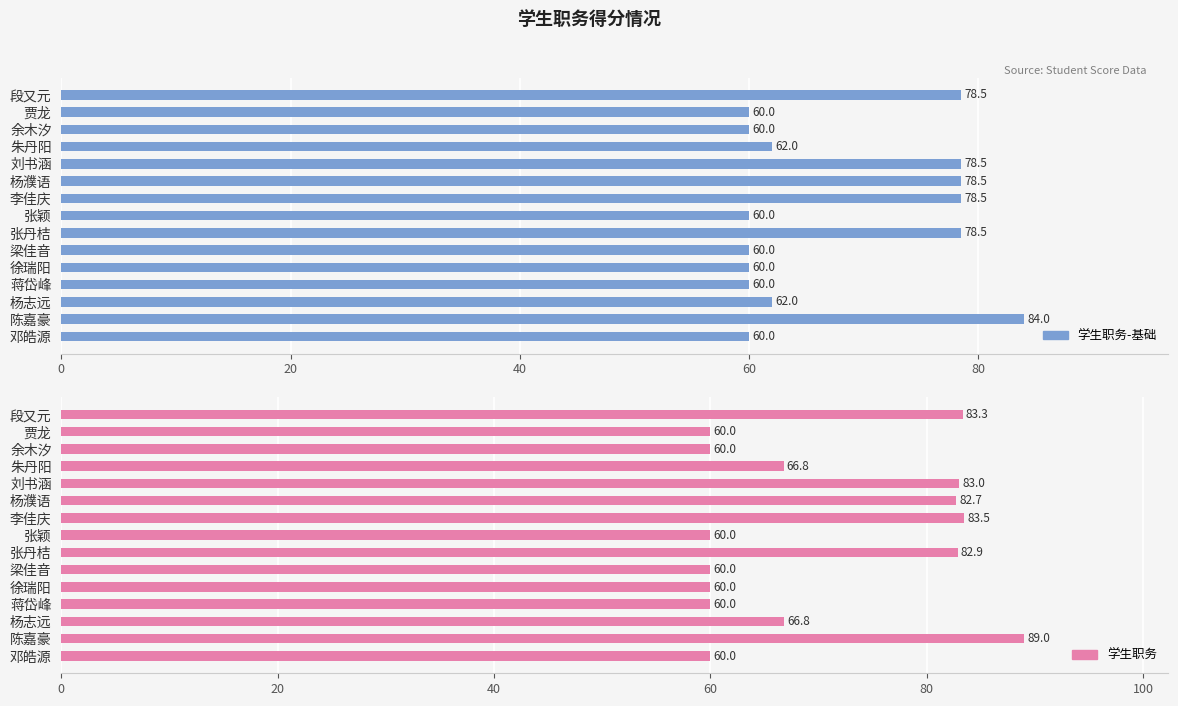

What is the total value across all series at 李佳庆?

162.0